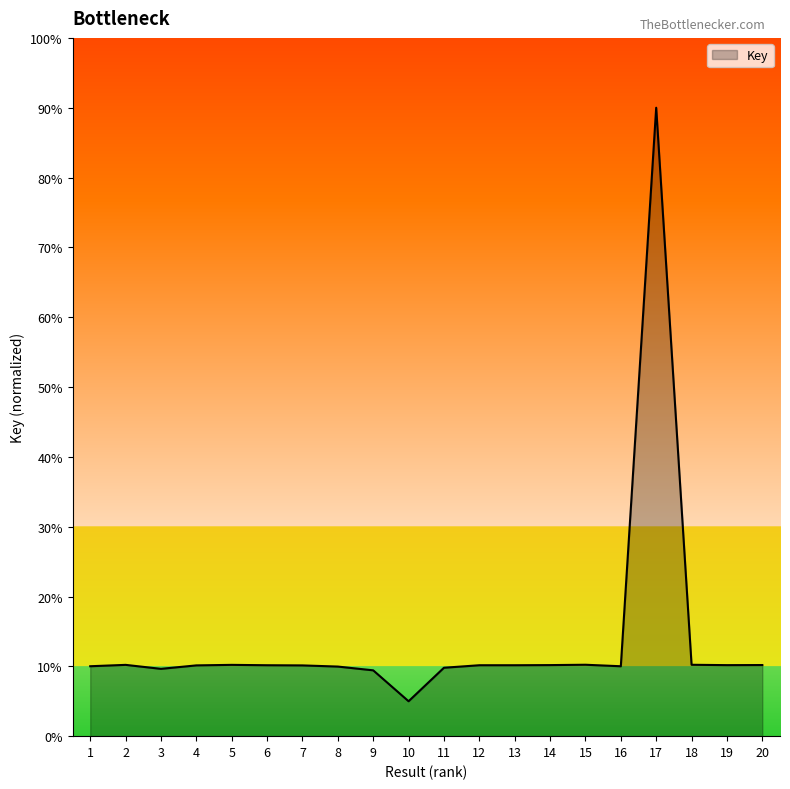

What is the smallest value displayed?

5.0